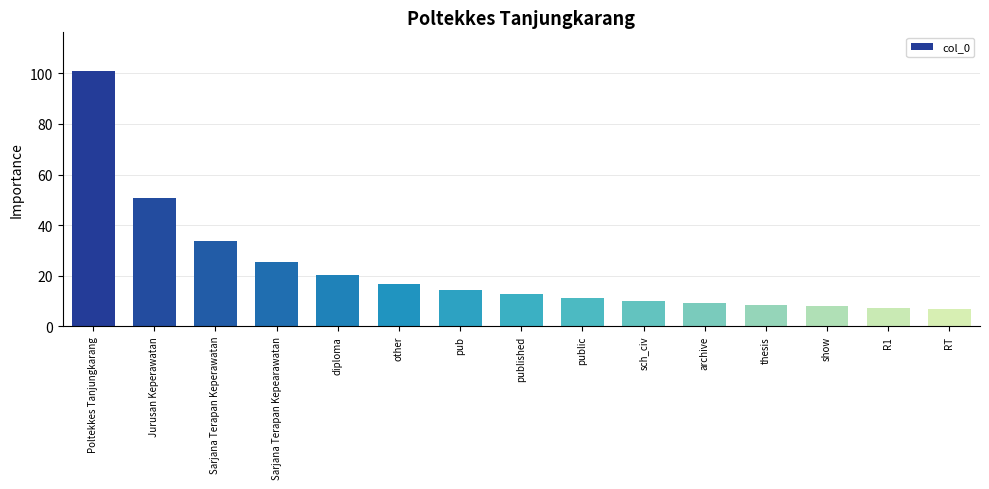

Where does the data first go above 12?

Poltekkes Tanjungkarang